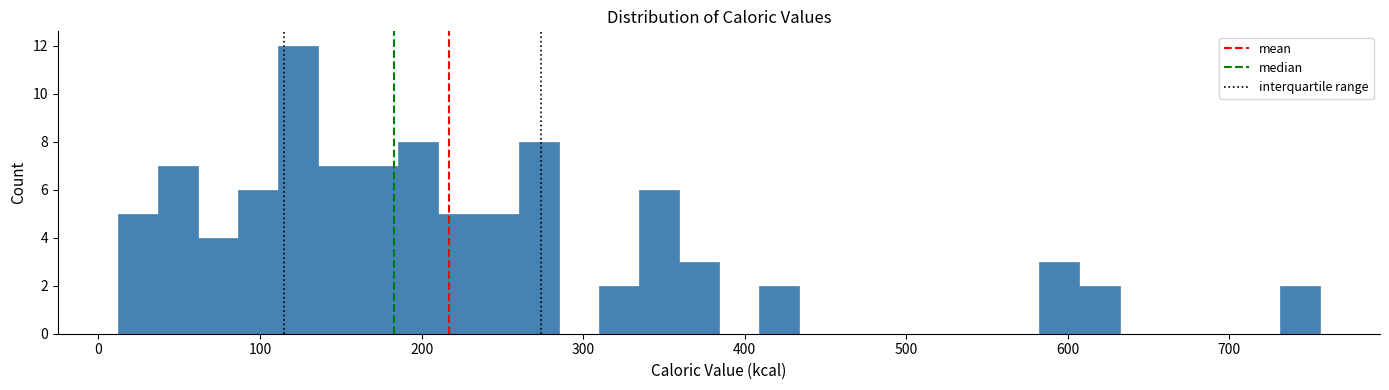

Around what value on the x-axis is the tallest bar? Give the approximate position of its centre, as read against the axis.

120